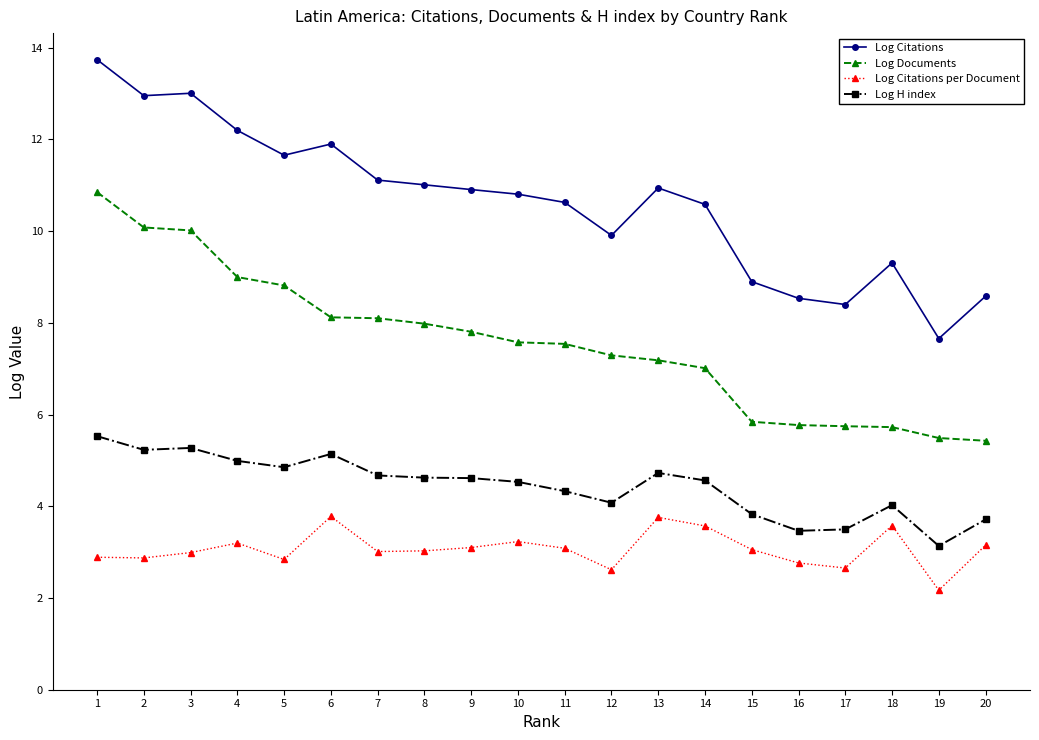

What is the sum of all Log Citations values?

212.7